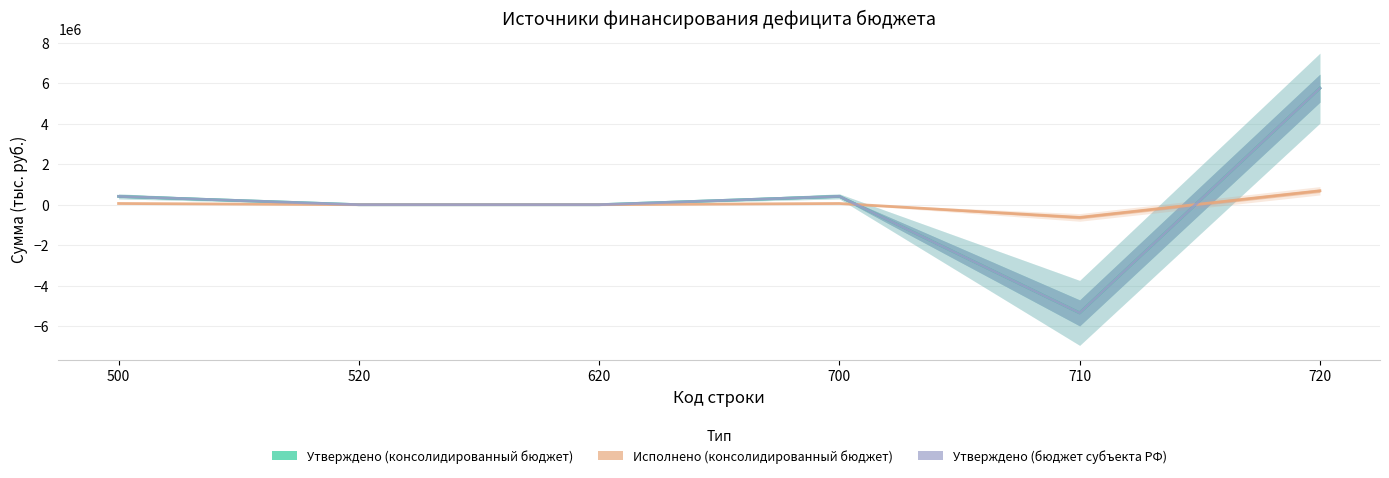

What is the value of the Утверждено (консолидированный бюджет) point at the 6th from the left?

5764659.1